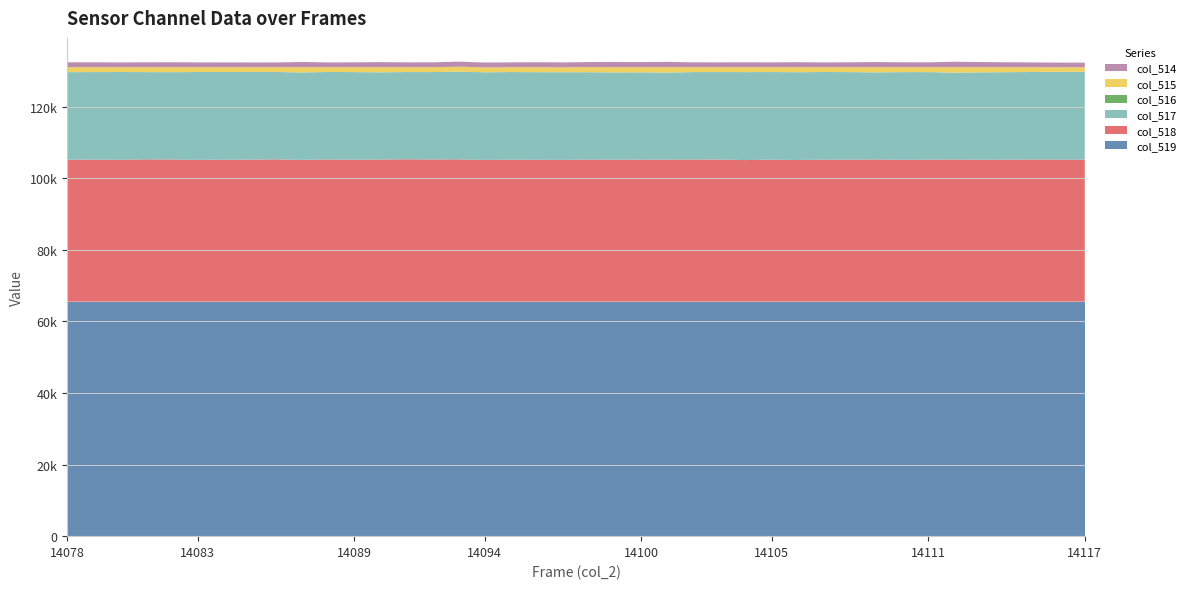

Reading left to right, transcribe all the data shown in this chart.

col_519: 14078=65535	14079=65535	14080=65535	14081=65535	14082=65535	14083=65535	14084=65535	14085=65535	14086=65535	14087=65535	14088=65535	14089=65535	14090=65535	14091=65535	14092=65535	14093=65535	14094=65535	14095=65535	14096=65535	14097=65535	14098=65535	14099=65535	14100=65535	14101=65535	14102=65535	14103=65535	14104=65535	14105=65535	14106=65535	14107=65535	14108=65535	14109=65535	14110=65535	14111=65535	14112=65535	14113=65535	14114=65535	14115=65535	14116=65535	14117=65535
col_518: 14078=39686	14079=39708	14080=39663	14081=39773	14082=39748	14083=39636	14084=39675	14085=39706	14086=39773	14087=39634	14088=39735	14089=39676	14090=39723	14091=39795	14092=39754	14093=39773	14094=39618	14095=39695	14096=39661	14097=39634	14098=39730	14099=39681	14100=39710	14101=39705	14102=39730	14103=39738	14104=39580	14105=39687	14106=39602	14107=39693	14108=39685	14109=39747	14110=39651	14111=39690	14112=39729	14113=39676	14114=39689	14115=39735	14116=39709	14117=39708
col_517: 14078=24471	14079=24461	14080=24524	14081=24397	14082=24398	14083=24552	14084=24520	14085=24496	14086=24433	14087=24432	14088=24461	14089=24496	14090=24385	14091=24387	14092=24417	14093=24508	14094=24496	14095=24484	14096=24476	14097=24497	14098=24400	14099=24395	14100=24394	14101=24332	14102=24444	14103=24443	14104=24587	14105=24497	14106=24531	14107=24503	14108=24478	14109=24345	14110=24508	14111=24480	14112=24281	14113=24414	14114=24459	14115=24464	14116=24537	14117=24556
col_516: 14078=0	14079=1	14080=0	14081=0	14082=2	14083=0	14084=0	14085=0	14086=0	14087=0	14088=0	14089=0	14090=0	14091=0	14092=0	14093=0	14094=1	14095=1	14096=1	14097=1	14098=0	14099=0	14100=0	14101=0	14102=0	14103=0	14104=0	14105=0	14106=1	14107=0	14108=1	14109=1	14110=1	14111=1	14112=0	14113=1	14114=0	14115=0	14116=0	14117=1
col_515: 14078=1378	14079=1366	14080=1348	14081=1365	14082=1389	14083=1347	14084=1340	14085=1333	14086=1329	14087=1469	14088=1339	14089=1363	14090=1427	14091=1353	14092=1364	14093=1409	14094=1363	14095=1356	14096=1398	14097=1373	14098=1423	14099=1459	14100=1431	14101=1498	14102=1361	14103=1354	14104=1368	14105=1351	14106=1402	14107=1339	14108=1372	14109=1443	14110=1376	14111=1365	14112=1525	14113=1445	14114=1387	14115=1336	14116=1289	14117=1271
col_514: 14078=1378	14079=1365	14080=1348	14081=1365	14082=1387	14083=1347	14084=1340	14085=1333	14086=1329	14087=1469	14088=1339	14089=1363	14090=1427	14091=1353	14092=1364	14093=1409	14094=1362	14095=1355	14096=1397	14097=1372	14098=1423	14099=1459	14100=1431	14101=1498	14102=1361	14103=1354	14104=1368	14105=1351	14106=1401	14107=1339	14108=1371	14109=1442	14110=1375	14111=1364	14112=1525	14113=1444	14114=1387	14115=1336	14116=1289	14117=1270